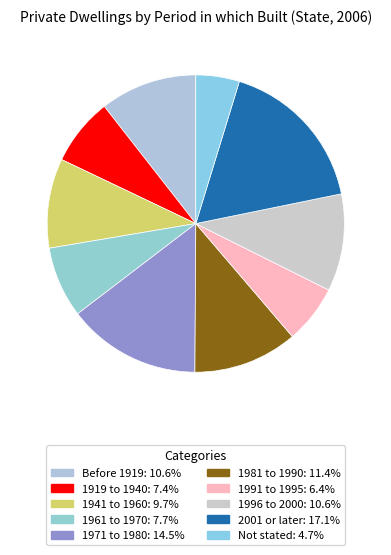

Which category has the biggest portion of the pie?

2001 or later